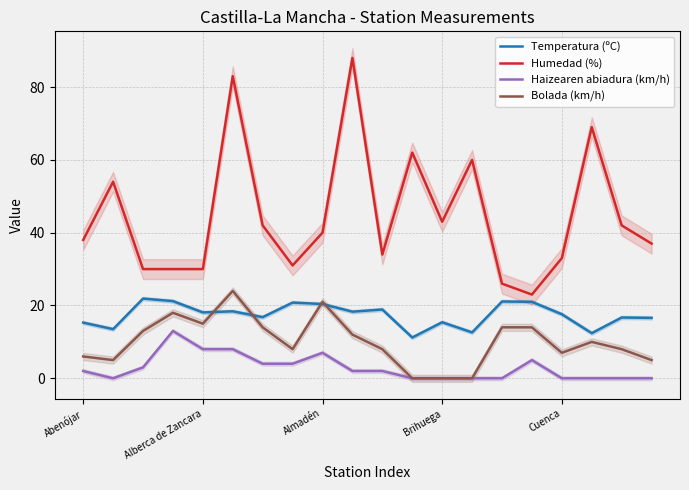

Is it true that Humedad (%) equals 38.0 at Abenójar?

True